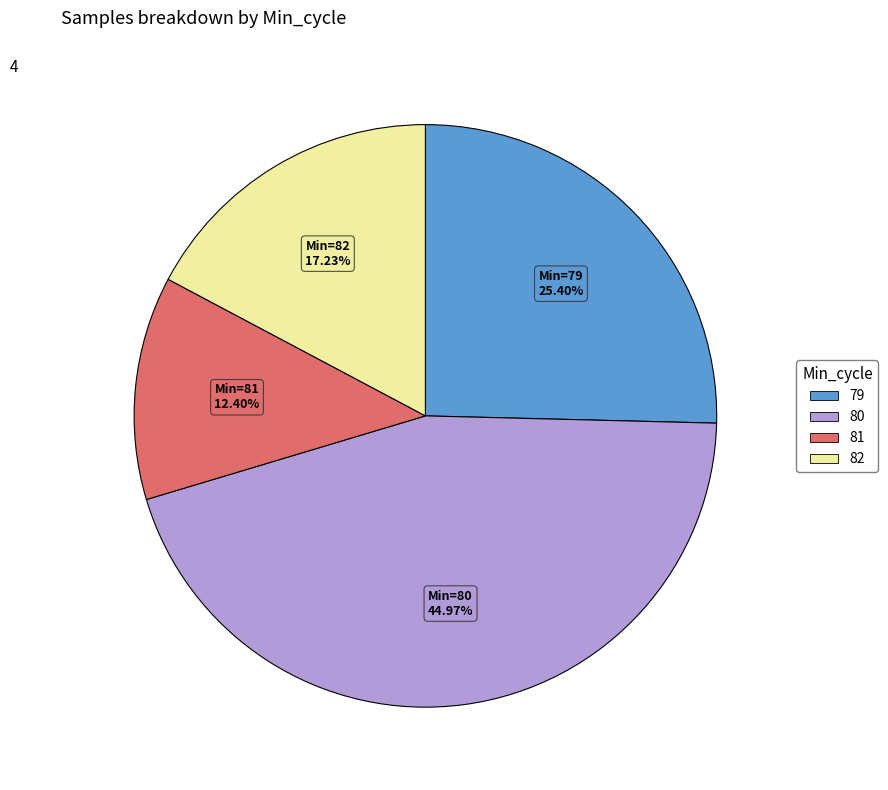

Does any single category account for the majority?

No